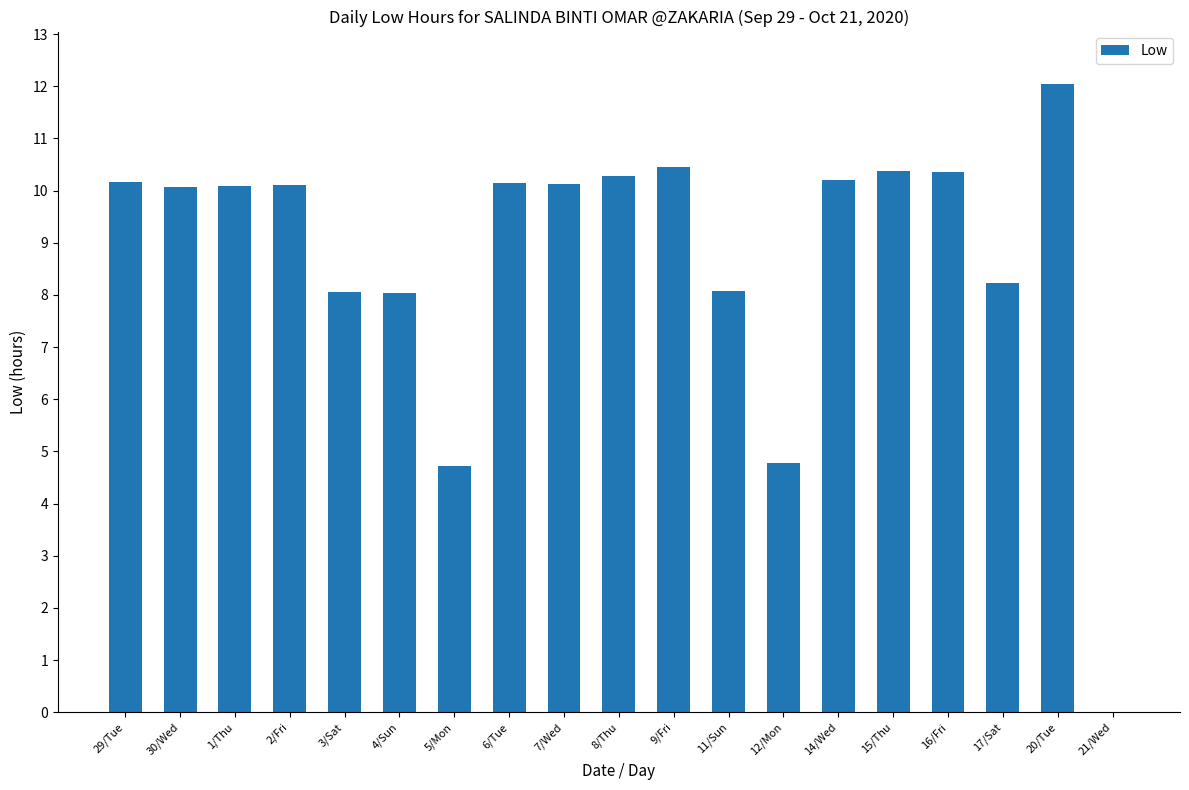

At which label does the data first exceed 10?

29/Tue